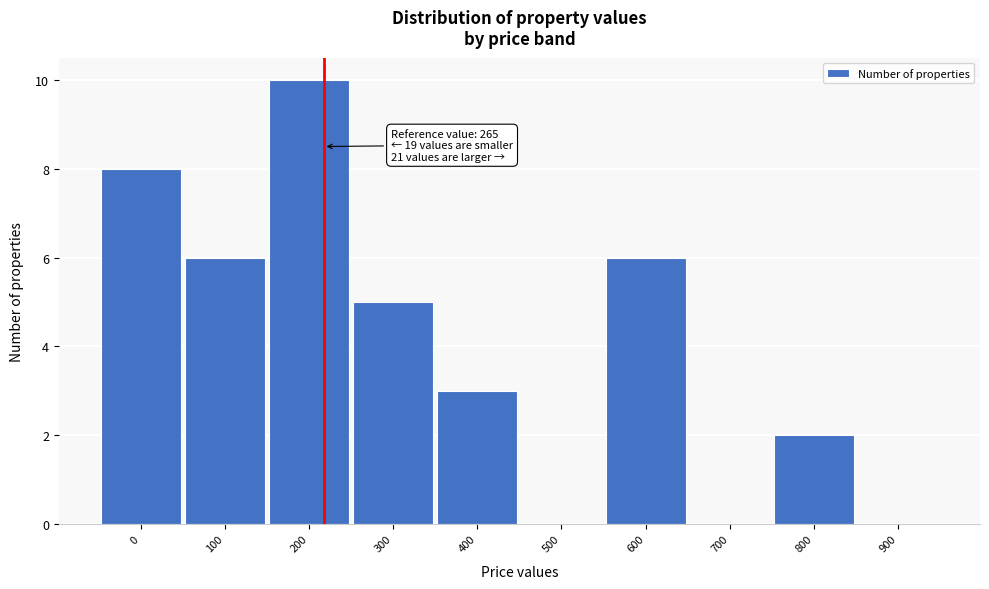

Reading left to right, extract all data points from this chart.

0=8	100=6	200=10	300=5	400=3	500=0	600=6	700=0	800=2	900=0